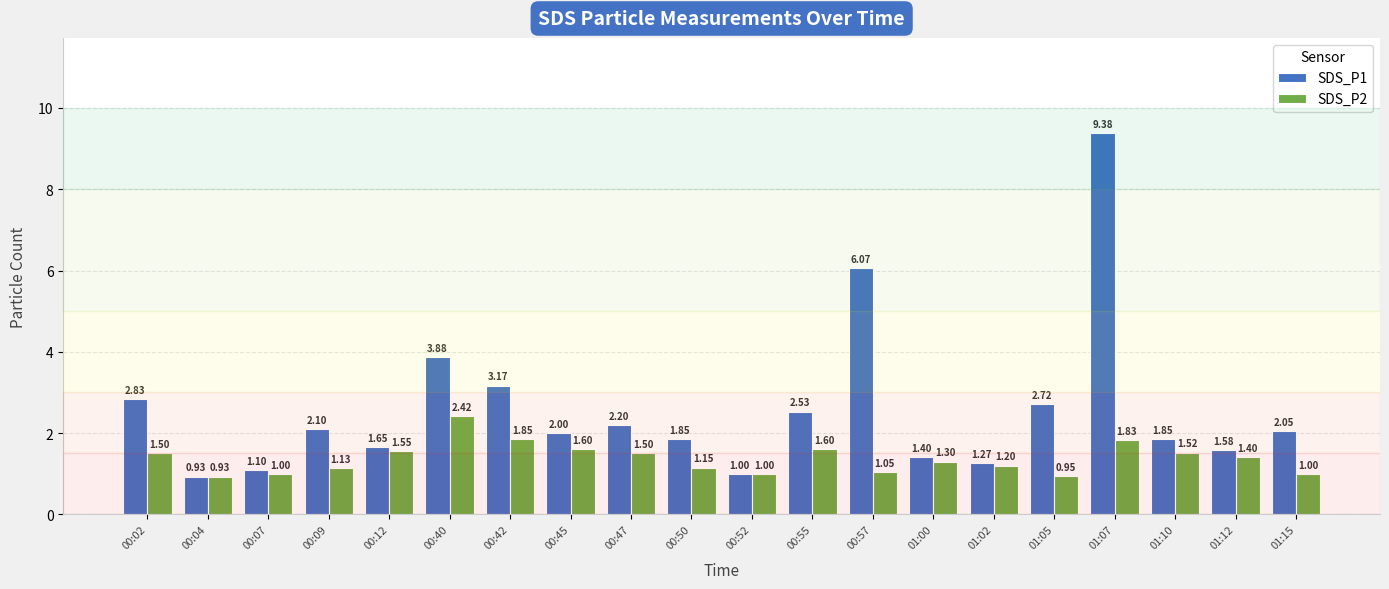

Which category has the highest value in the SDS_P2 series?

00:40